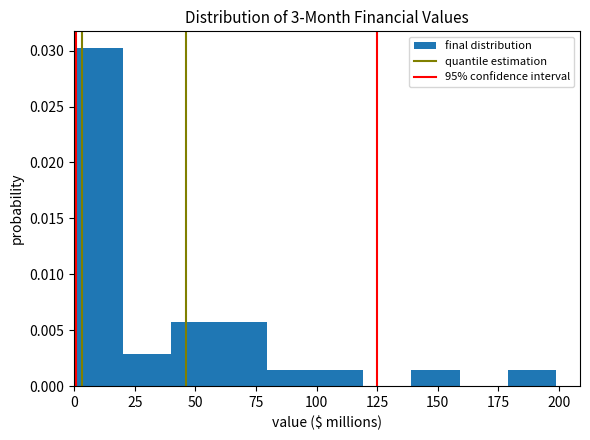

Around what value on the x-axis is the tallest bar? Give the approximate position of its centre, as read against the axis.

10